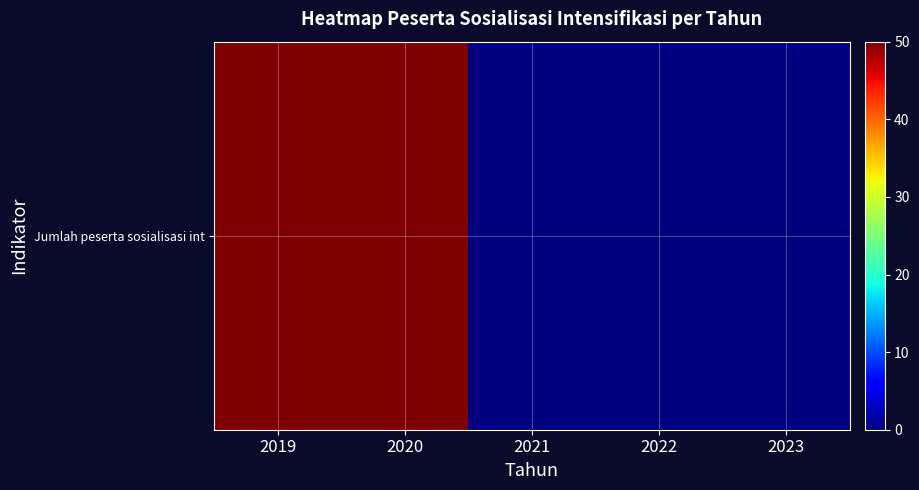

What is the greatest value displayed?

50